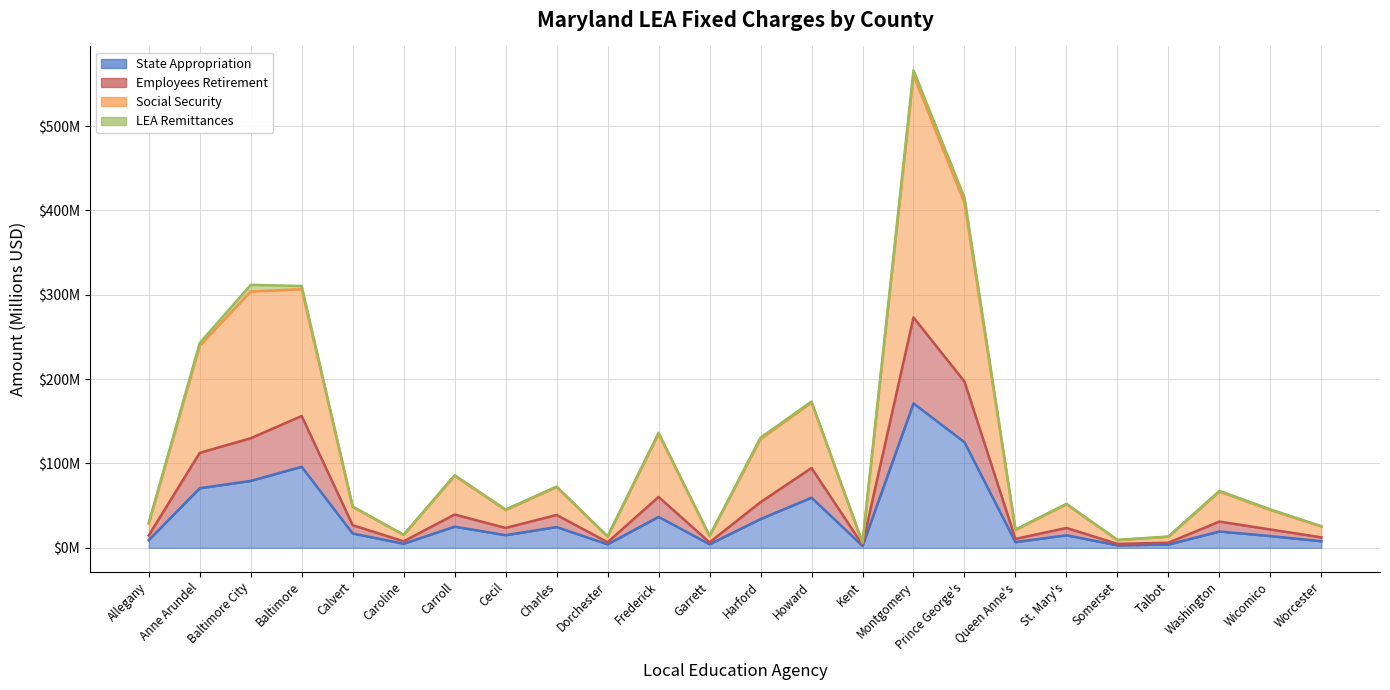

How many data points in State Appropriation are above 17?

12